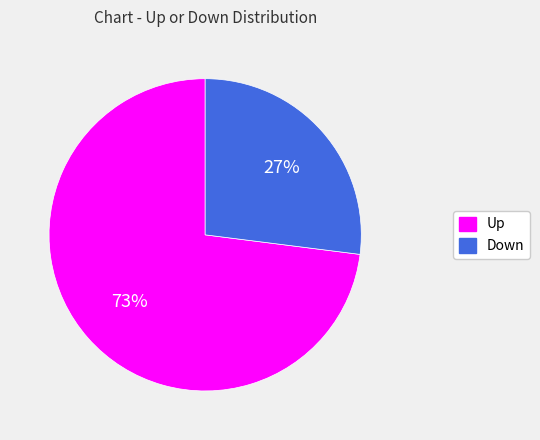

Rank the categories by value from lowest to highest.

Down, Up